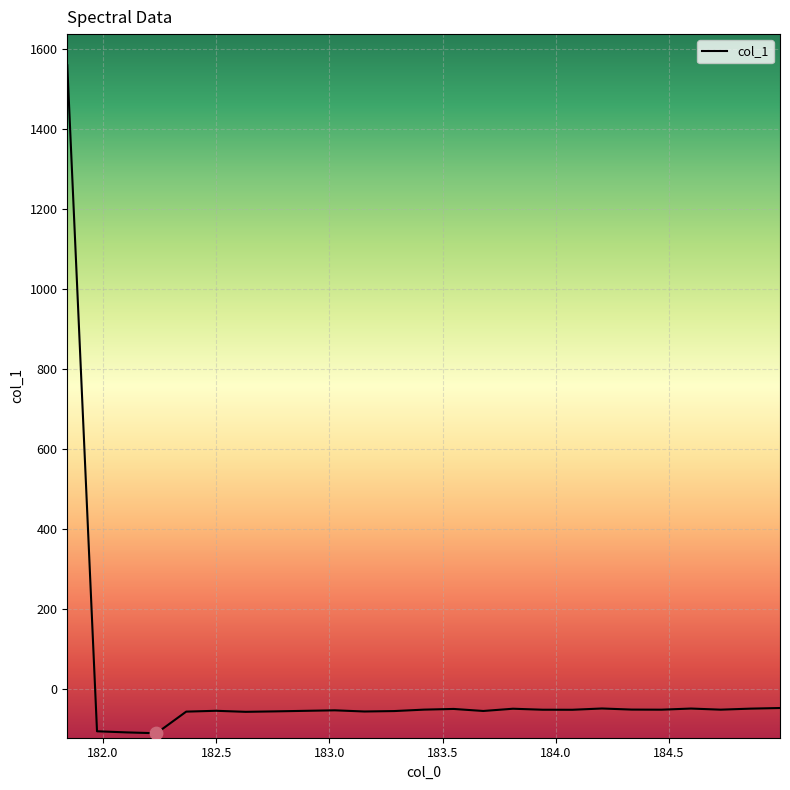

What is the minimum value shown in the chart?

-111.8